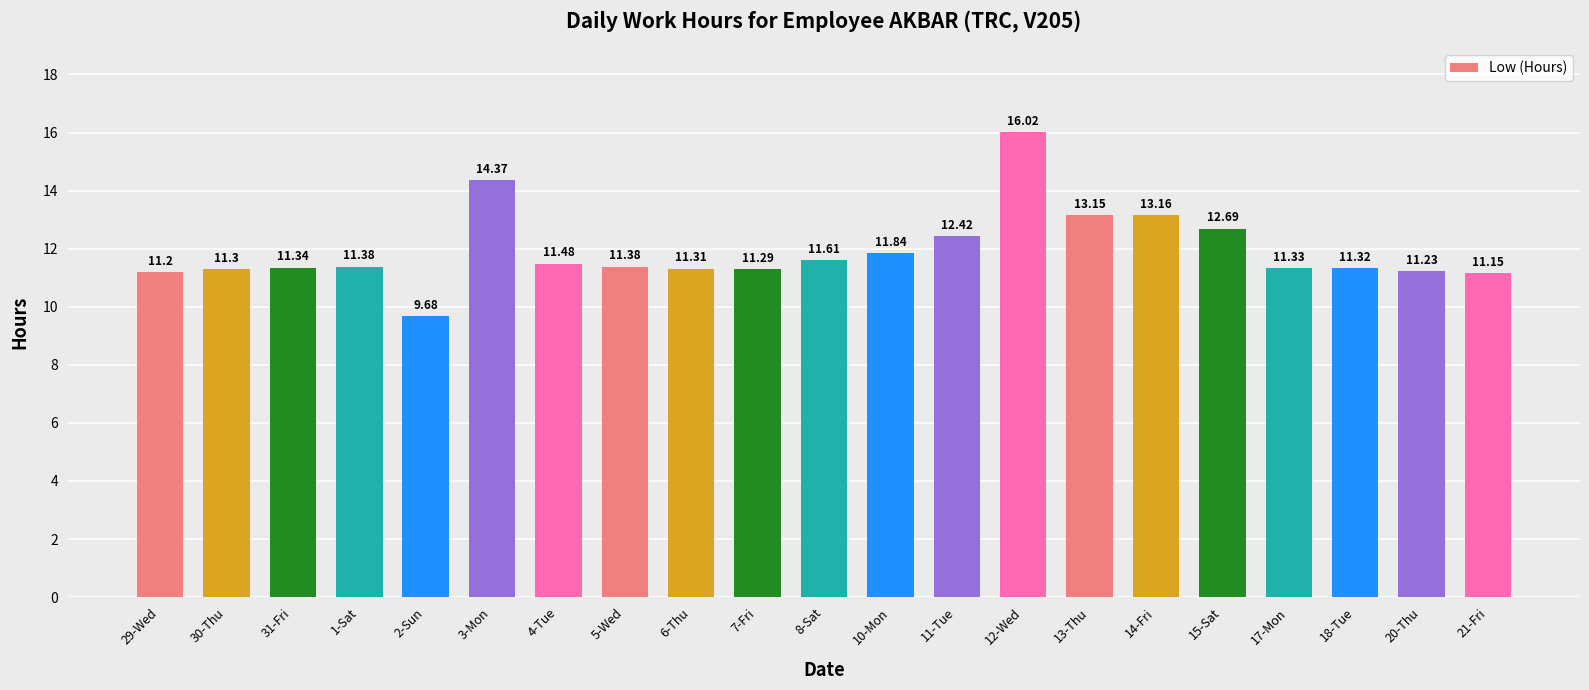

True or false: the data shows 11.3 at 18-Tue.

True